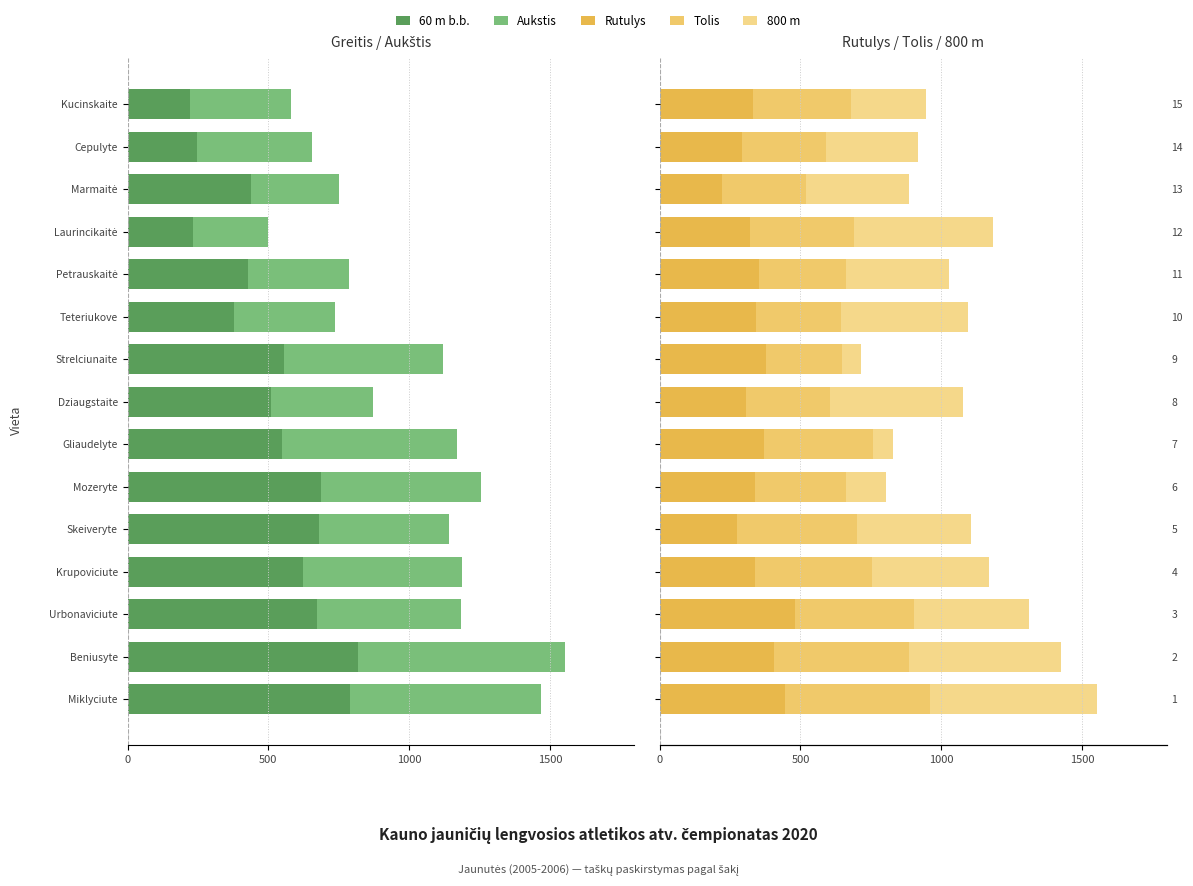

How many categories are shown in the chart?

15